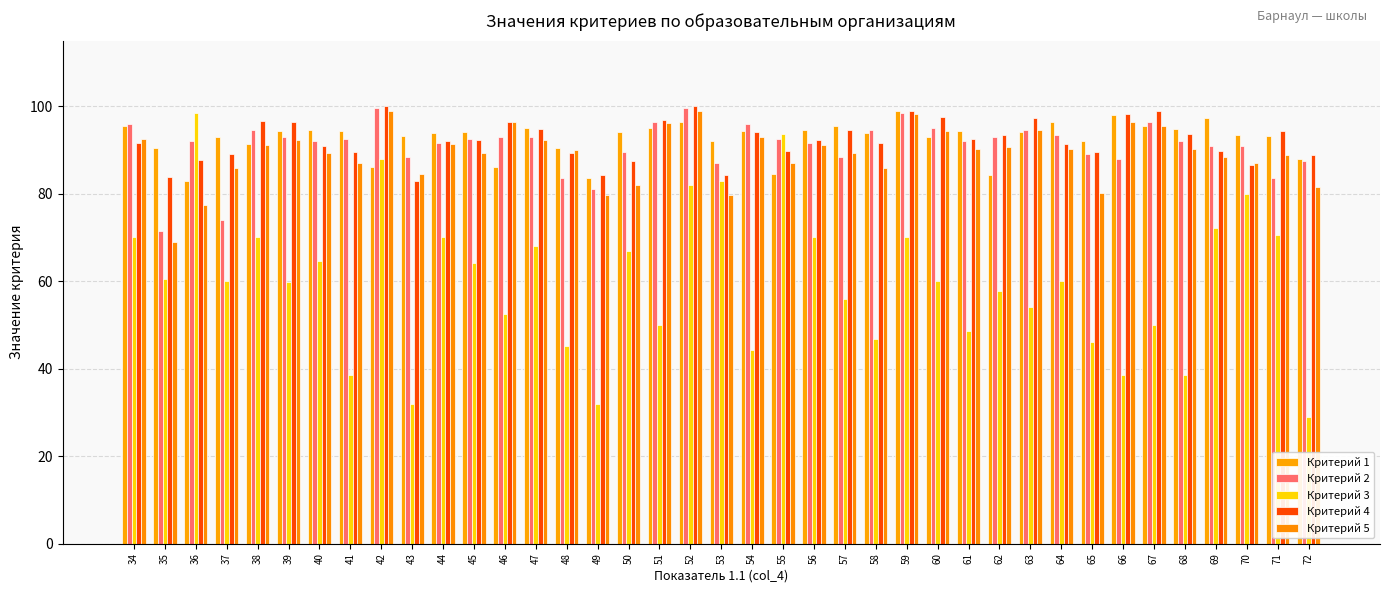

What is the value of the Критерий 1 bar at the 34th from the left?

95.4